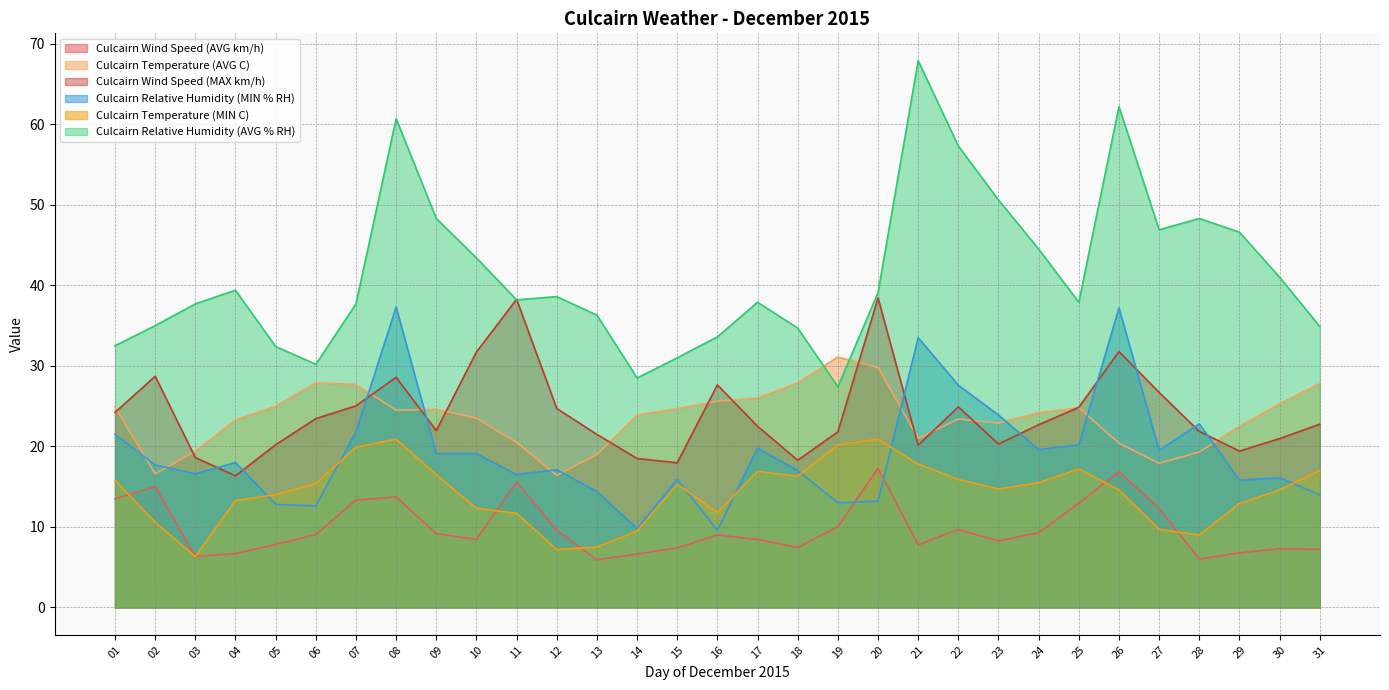

Reading left to right, list all the values displayed in this chart.

Culcairn Wind Speed (AVG km/h): 01=13.5	02=15.0	03=6.3	04=6.7	05=7.8	06=9.1	07=13.3	08=13.7	09=9.2	10=8.5	11=15.6	12=9.6	13=5.9	14=6.6	15=7.4	16=9.0	17=8.4	18=7.5	19=10.0	20=17.3	21=7.8	22=9.7	23=8.3	24=9.3	25=12.9	26=16.9	27=12.3	28=6.0	29=6.8	30=7.3	31=7.2
Culcairn Temperature (AVG C): 01=24.9	02=16.6	03=19.4	04=23.3	05=25.0	06=27.9	07=27.7	08=24.5	09=24.6	10=23.5	11=20.5	12=16.4	13=19.0	14=23.9	15=24.7	16=25.6	17=26.0	18=27.9	19=31.1	20=29.8	21=21.0	22=23.4	23=22.9	24=24.2	25=24.8	26=20.4	27=17.9	28=19.3	29=22.5	30=25.3	31=27.8
Culcairn Wind Speed (MAX km/h): 01=24.2	02=28.7	03=18.6	04=16.4	05=20.2	06=23.4	07=25.0	08=28.6	09=22.0	10=31.7	11=38.3	12=24.7	13=21.5	14=18.5	15=18.0	16=27.6	17=22.5	18=18.3	19=21.8	20=38.4	21=20.1	22=24.9	23=20.3	24=22.7	25=24.9	26=31.8	27=26.7	28=21.9	29=19.4	30=21.0	31=22.8
Culcairn Relative Humidity (MIN % RH): 01=21.5	02=17.7	03=16.6	04=18.0	05=12.8	06=12.6	07=21.8	08=37.3	09=19.1	10=19.1	11=16.5	12=17.1	13=14.4	14=9.8	15=15.9	16=9.6	17=19.8	18=17.0	19=13.0	20=13.2	21=33.5	22=27.6	23=23.9	24=19.6	25=20.2	26=37.2	27=19.5	28=22.8	29=15.8	30=16.1	31=14.0
Culcairn Temperature (MIN C): 01=15.8	02=10.6	03=6.3	04=13.3	05=14.0	06=15.4	07=19.9	08=20.9	09=16.5	10=12.3	11=11.7	12=7.2	13=7.5	14=9.5	15=15.3	16=11.8	17=16.9	18=16.3	19=20.2	20=20.9	21=17.8	22=15.9	23=14.7	24=15.5	25=17.2	26=14.6	27=9.7	28=9.0	29=12.9	30=14.6	31=17.0
Culcairn Relative Humidity (AVG % RH): 01=32.5	02=35.0	03=37.7	04=39.4	05=32.4	06=30.2	07=37.7	08=60.7	09=48.3	10=43.4	11=38.2	12=38.6	13=36.3	14=28.5	15=31.0	16=33.6	17=37.9	18=34.7	19=27.4	20=39.1	21=67.9	22=57.3	23=50.6	24=44.5	25=37.9	26=62.2	27=46.9	28=48.3	29=46.6	30=41.0	31=34.9